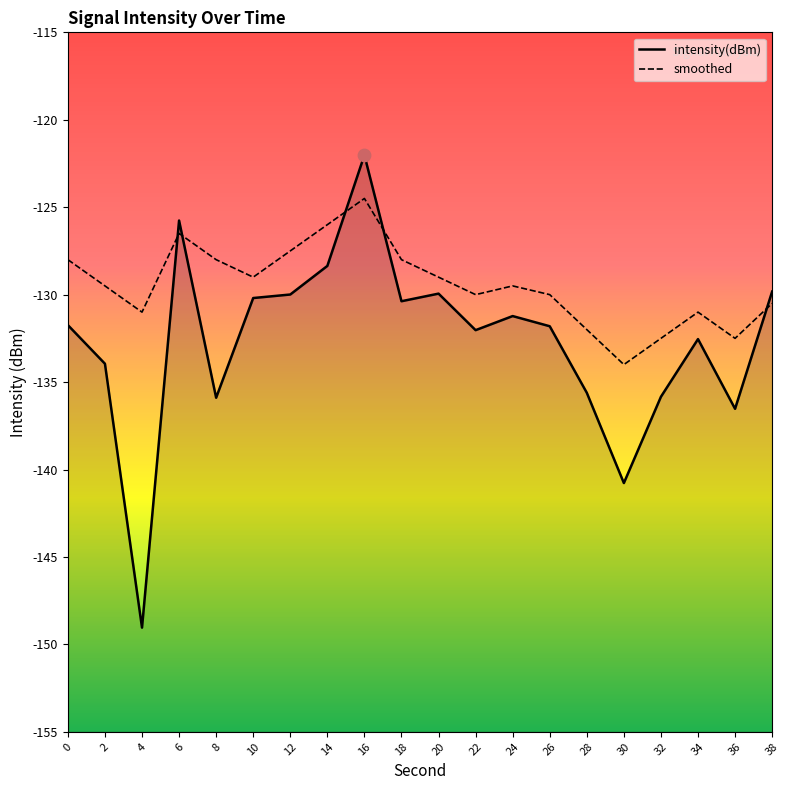

Is the value of smoothed at 14 greater than the value of intensity(dBm) at 34?

Yes